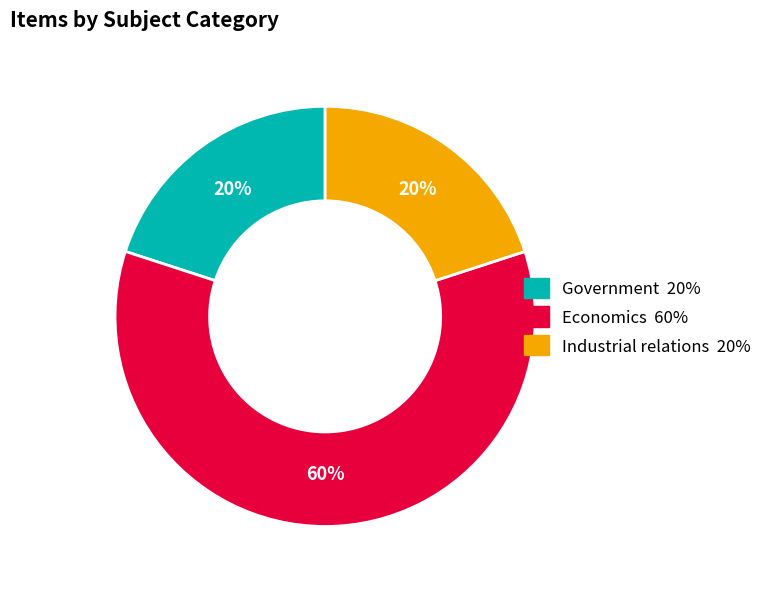

Is there any slice that represents more than half of the pie?

Yes